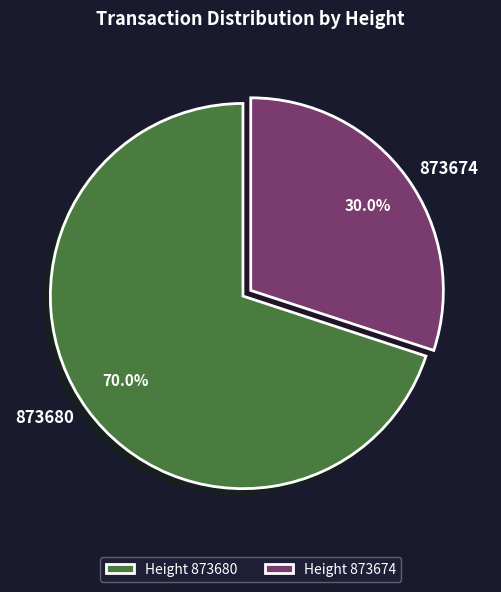

What percentage do 873674 and 873680 together represent?

100.0%